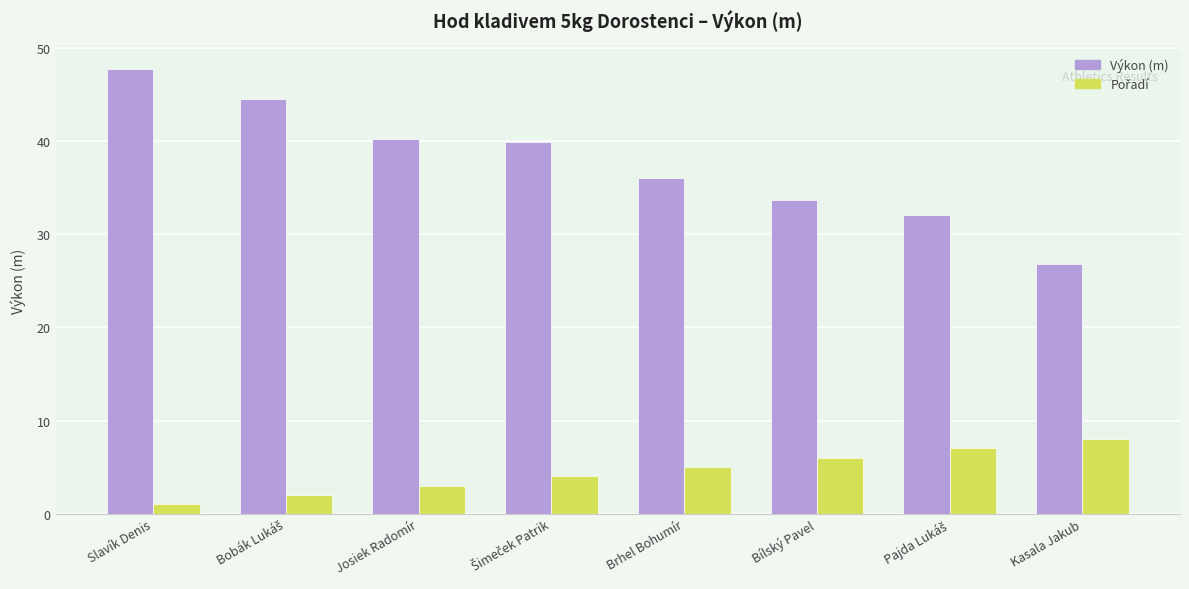

Which series has the widest spread of values?

Výkon (m)